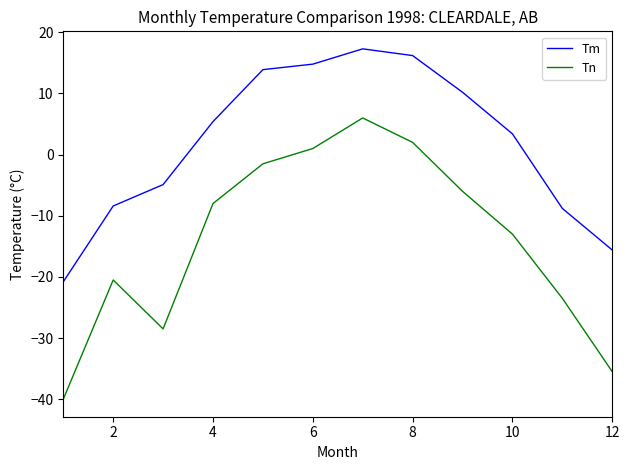

True or false: Tn and Tm intersect in this chart.

False